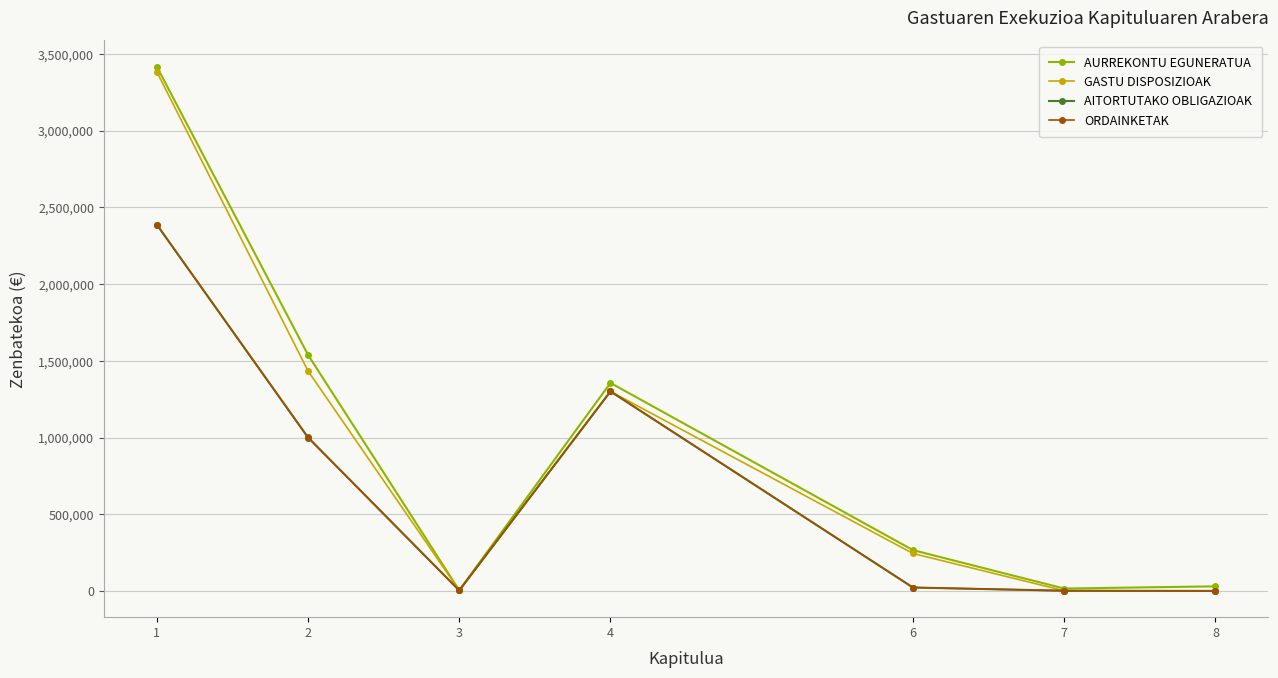

True or false: ORDAINKETAK has a value of 1385667 at 2.

False